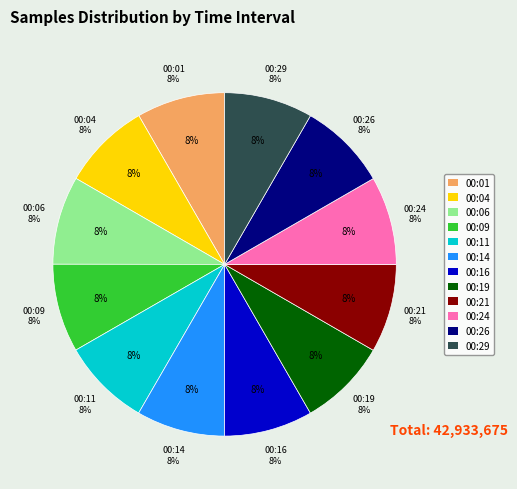

Which has a higher value, 00:24 or 00:29?

00:29